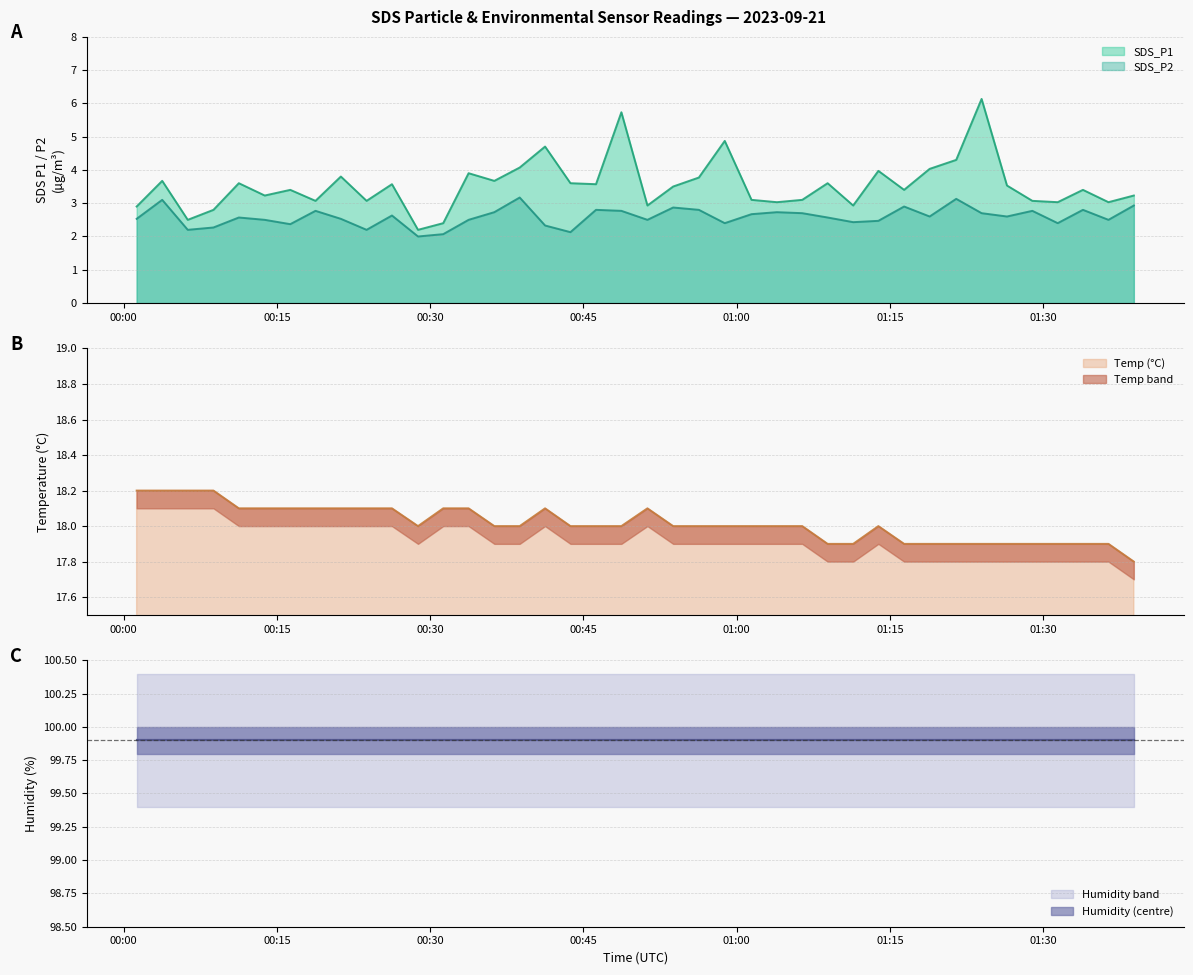

What is the lowest value of the SDS_P1 series?

2.2